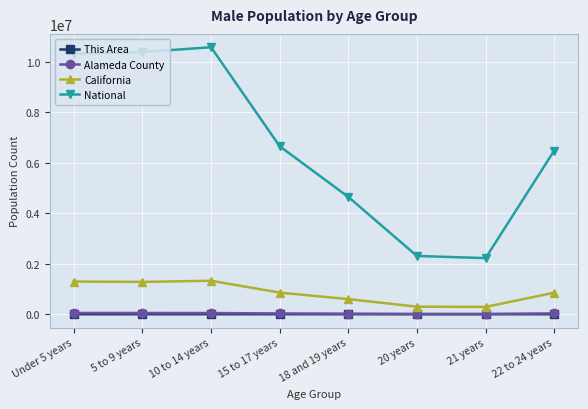

What is the label of the 1st point from the left?

Under 5 years